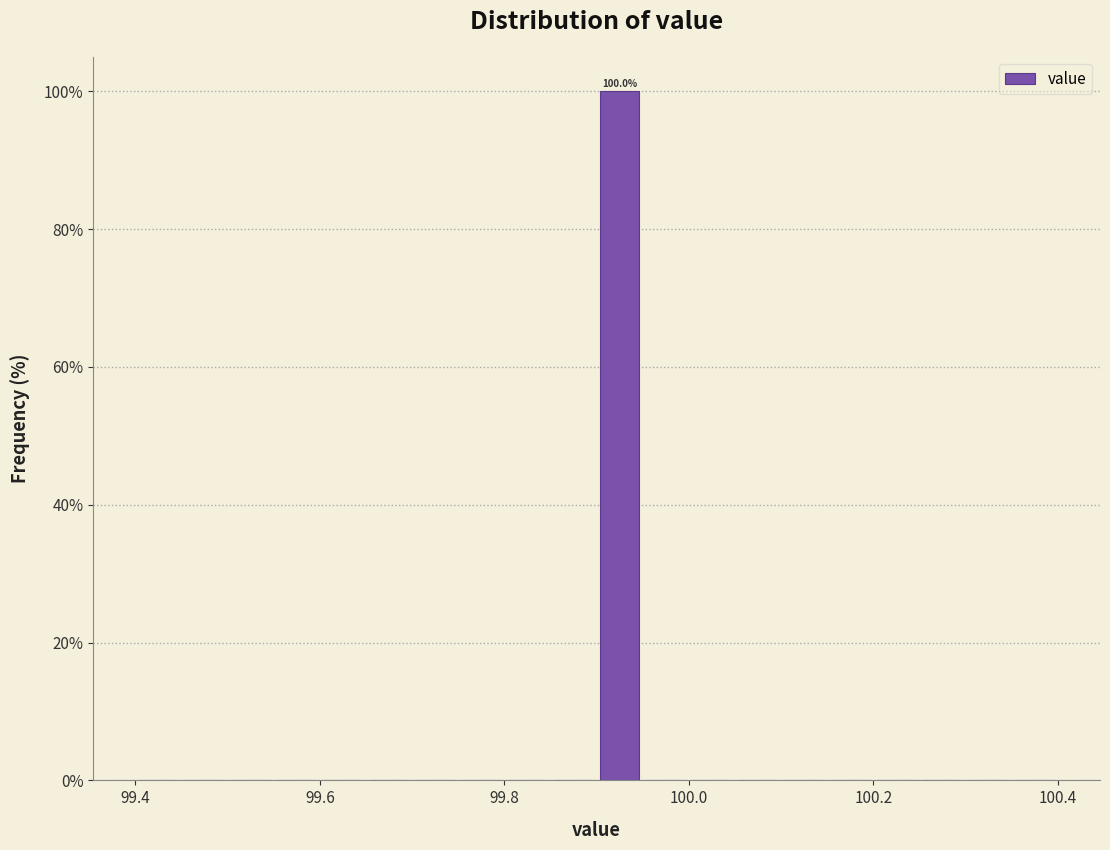

Read against the x-axis, roughly where is the centre of the tallest bar?

99.92